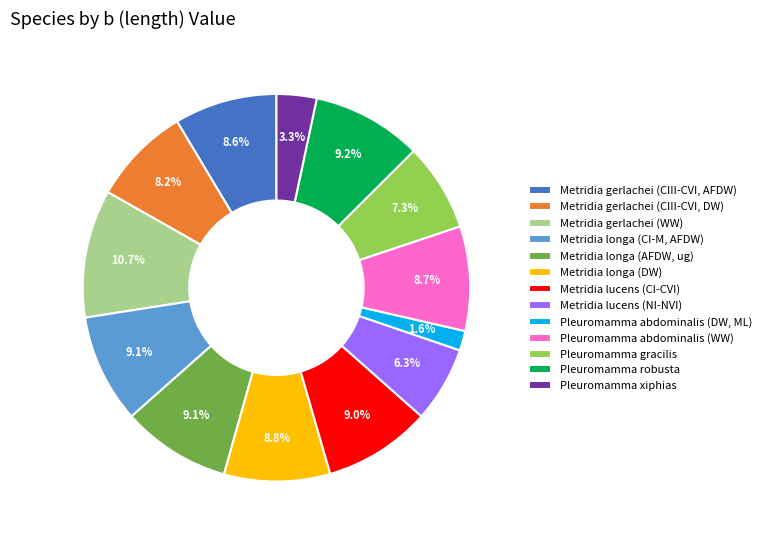

Which category has the biggest portion of the pie?

Metridia gerlachei (WW)